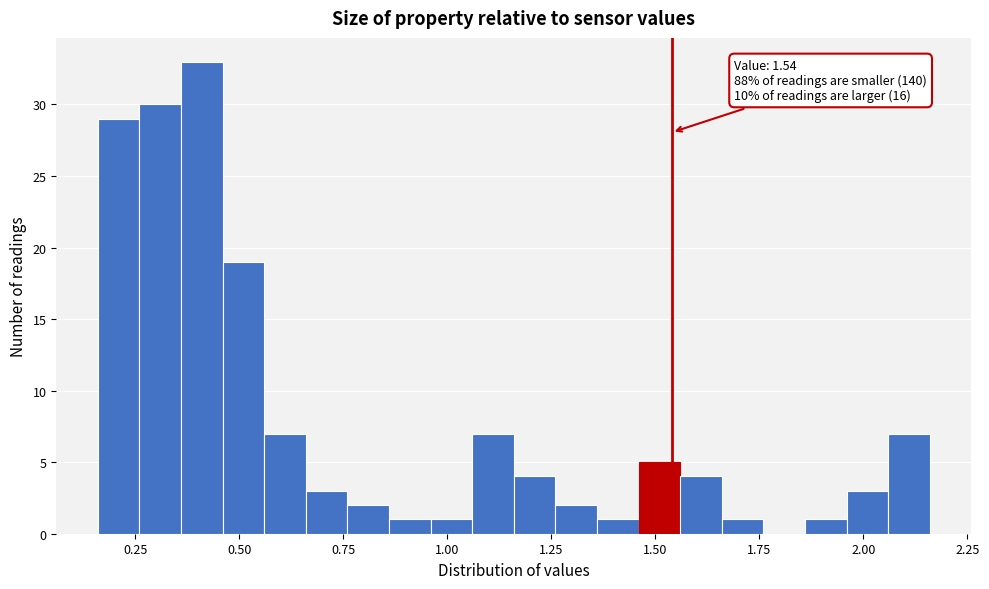

Read against the x-axis, roughly where is the centre of the tallest bar?

0.40